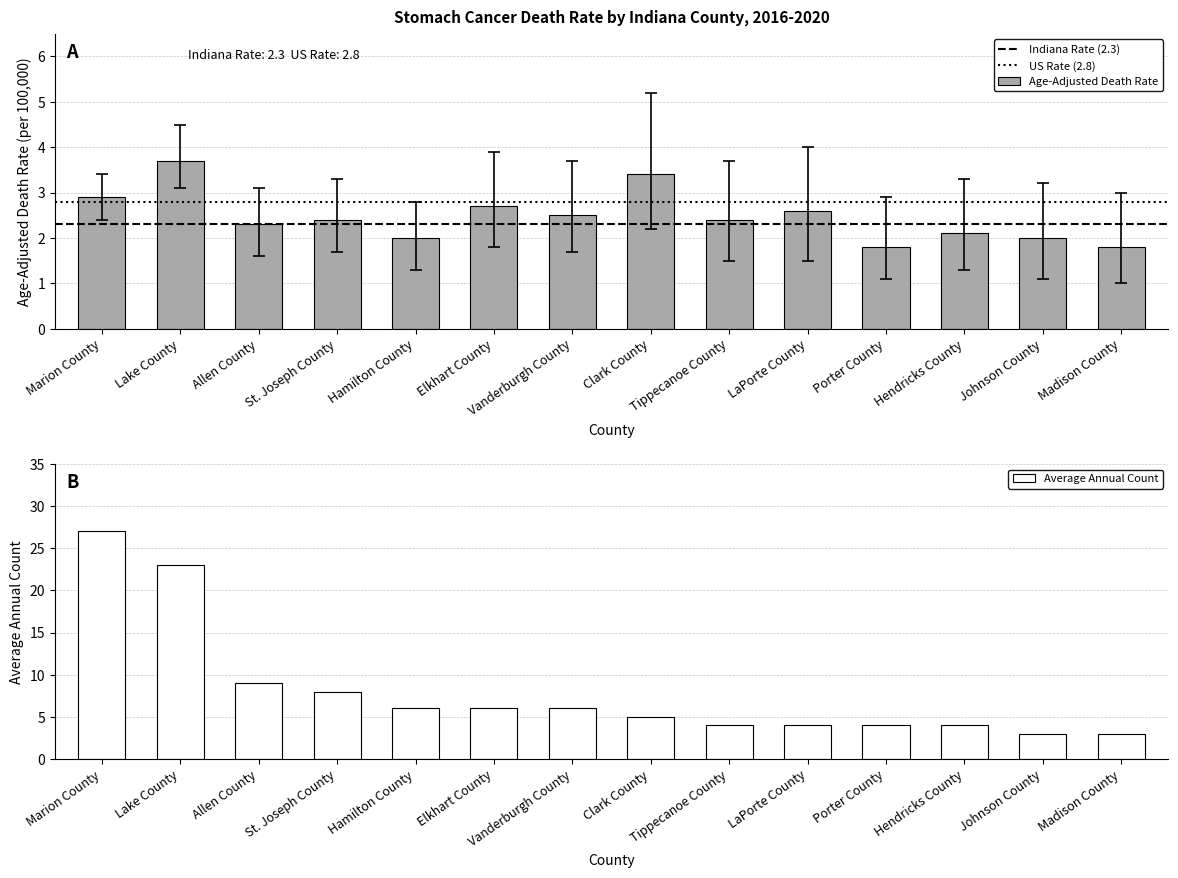

Count the number of categories in the chart.

14